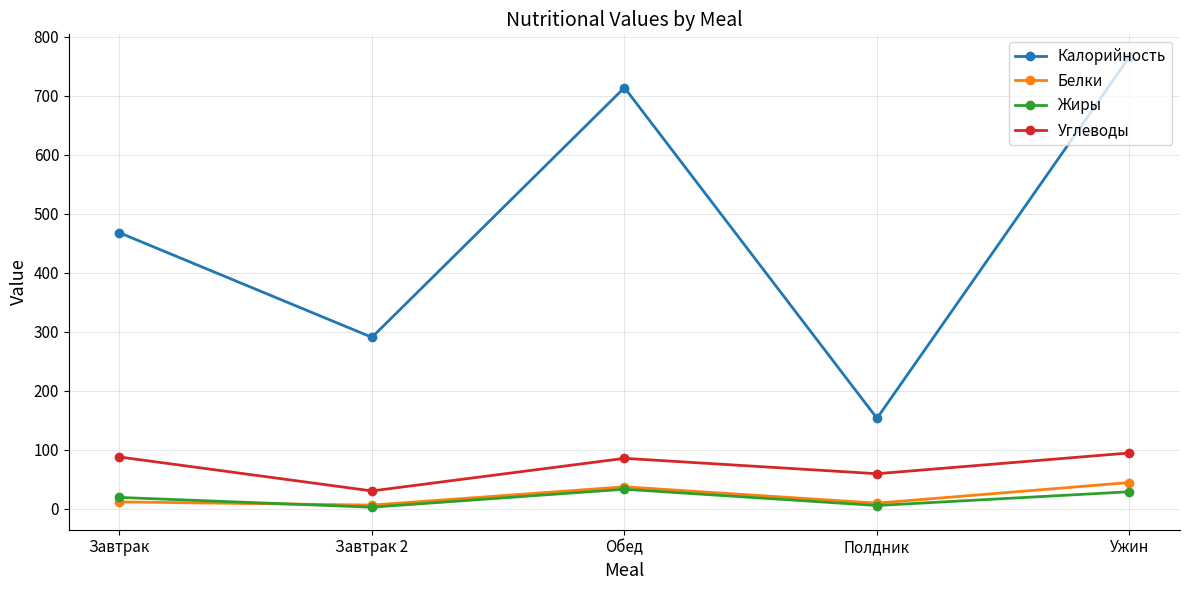

At Ужин, list the series in order from smallest to largest.

Жиры, Белки, Углеводы, Калорийность